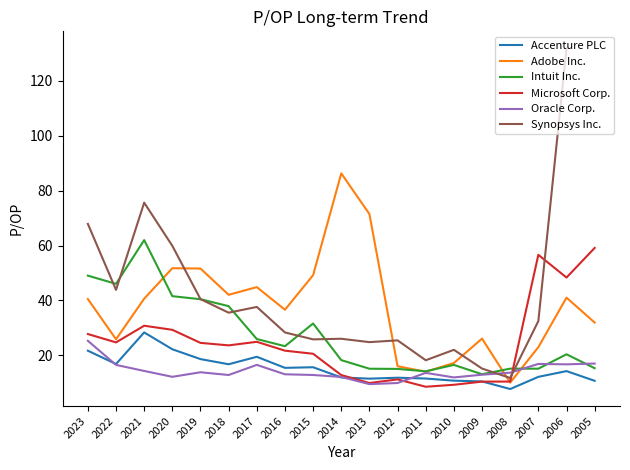

At which label is Accenture PLC closest to 18?

2019